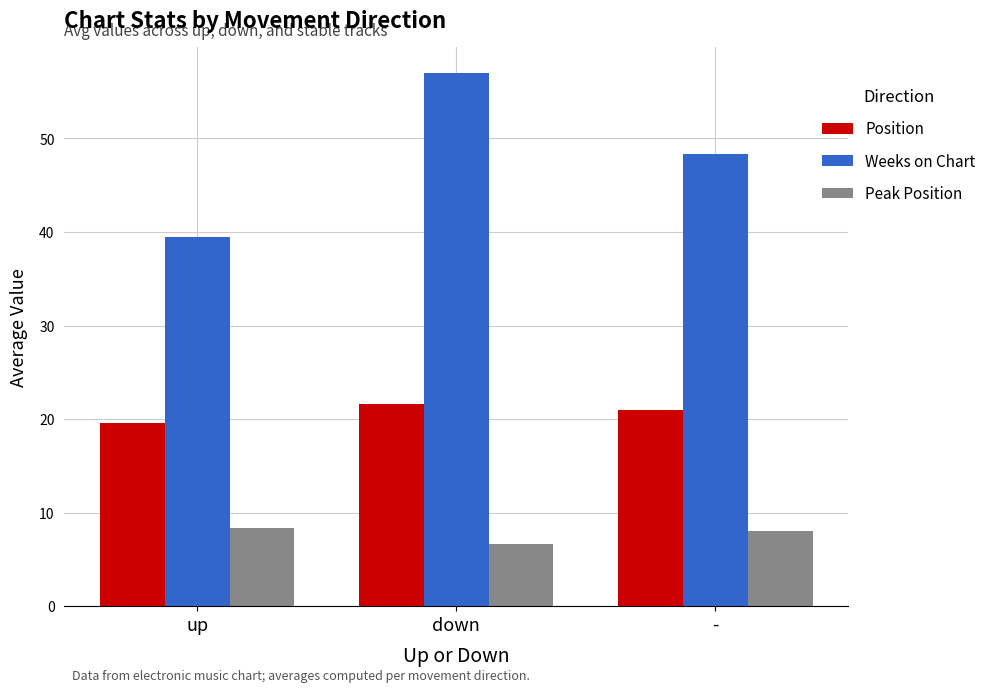

What is the label of the 2nd bar from the left?

down